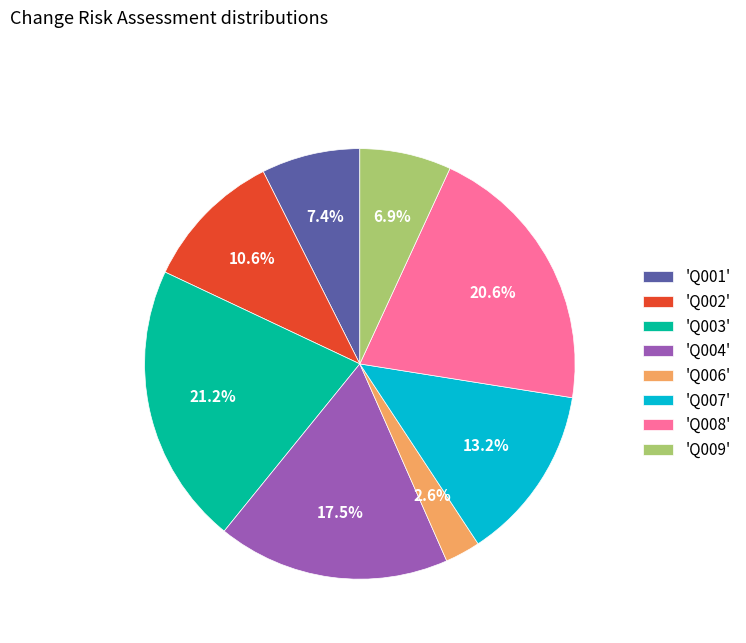

Approximately how many times larger is the value at 'Q004' compared to 'Q009'?

2.5